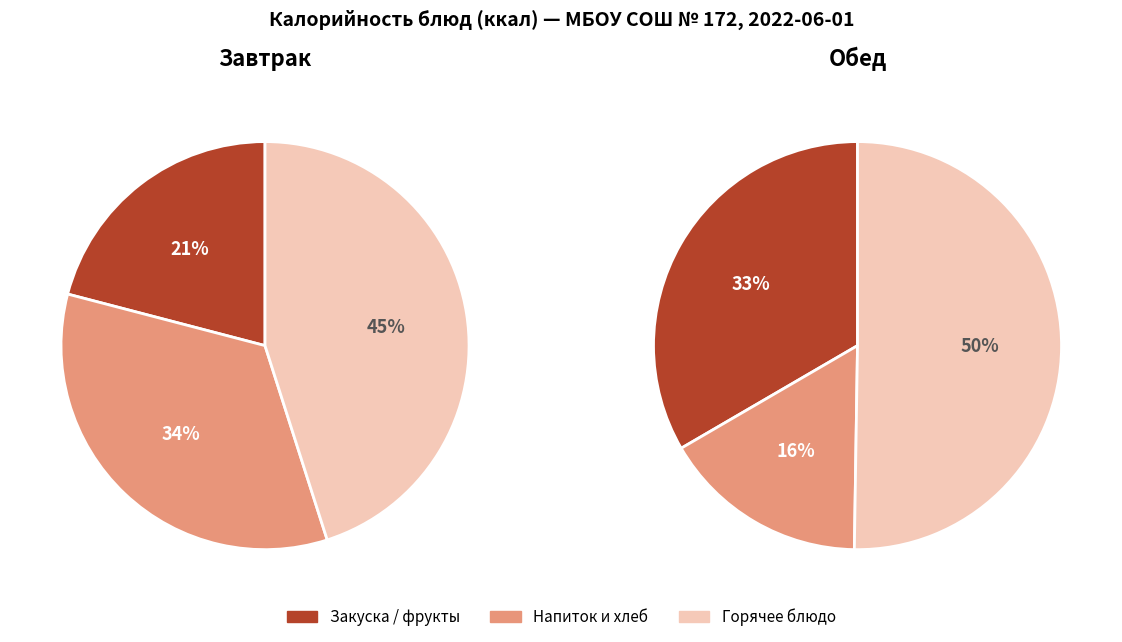

Count the number of slices in the pie.

6